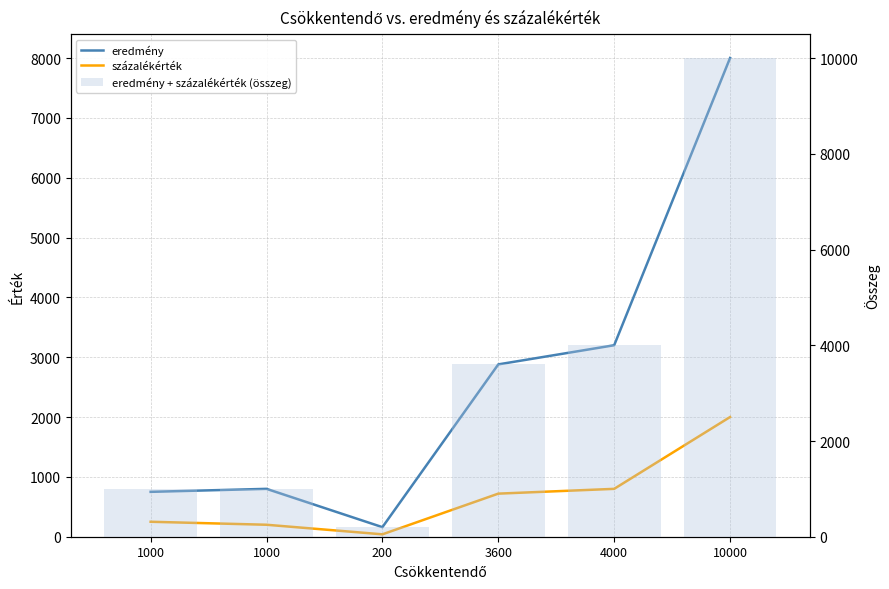

What is the sum of the eredmény values at 3600 and 10000?

10880